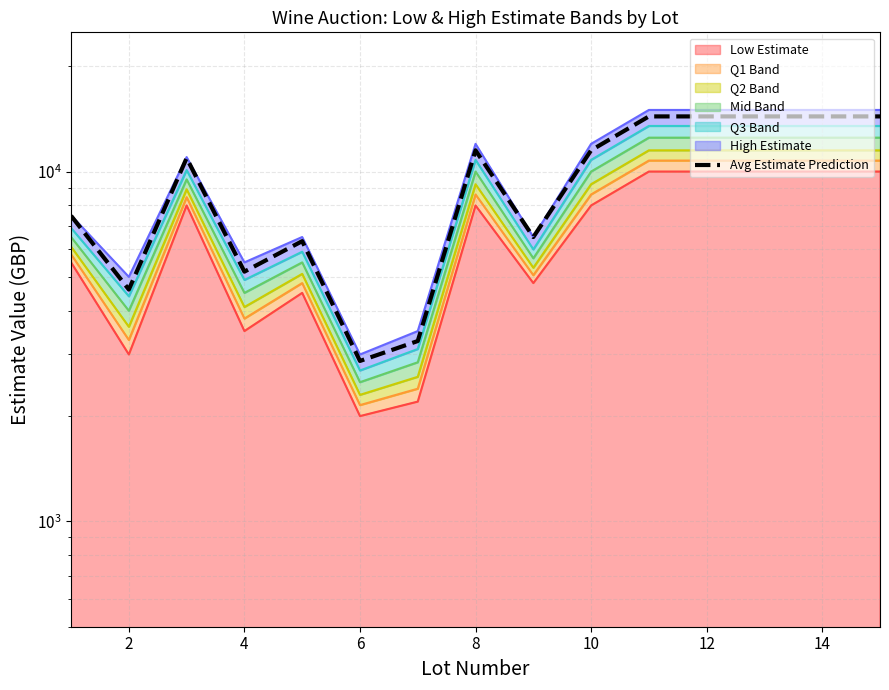

What is the value of the High Estimate point at the 12th from the left?

15000